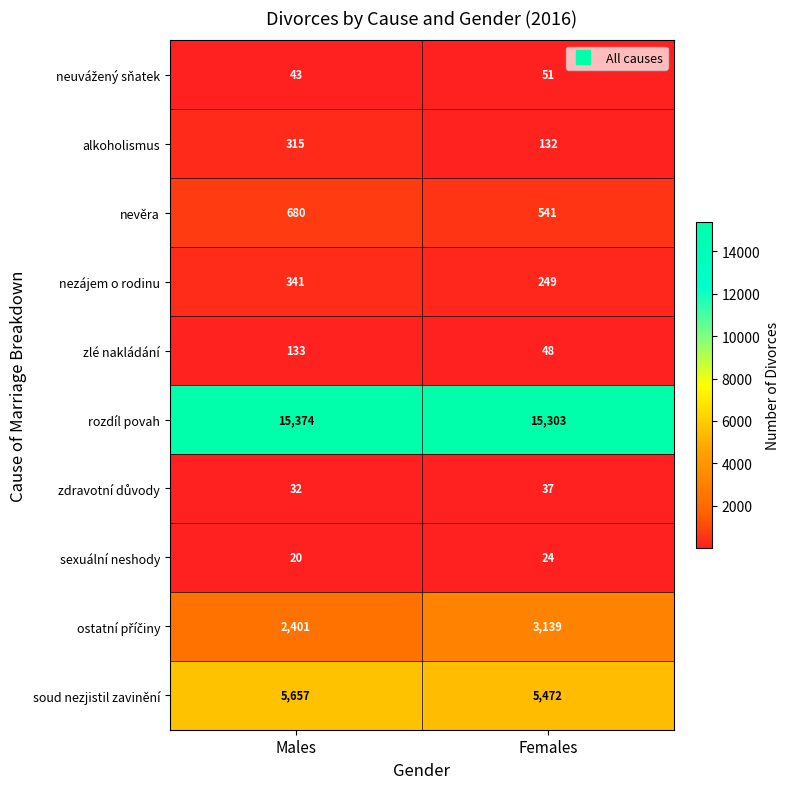

The value of nevěra at Females is 744. True or false?

False